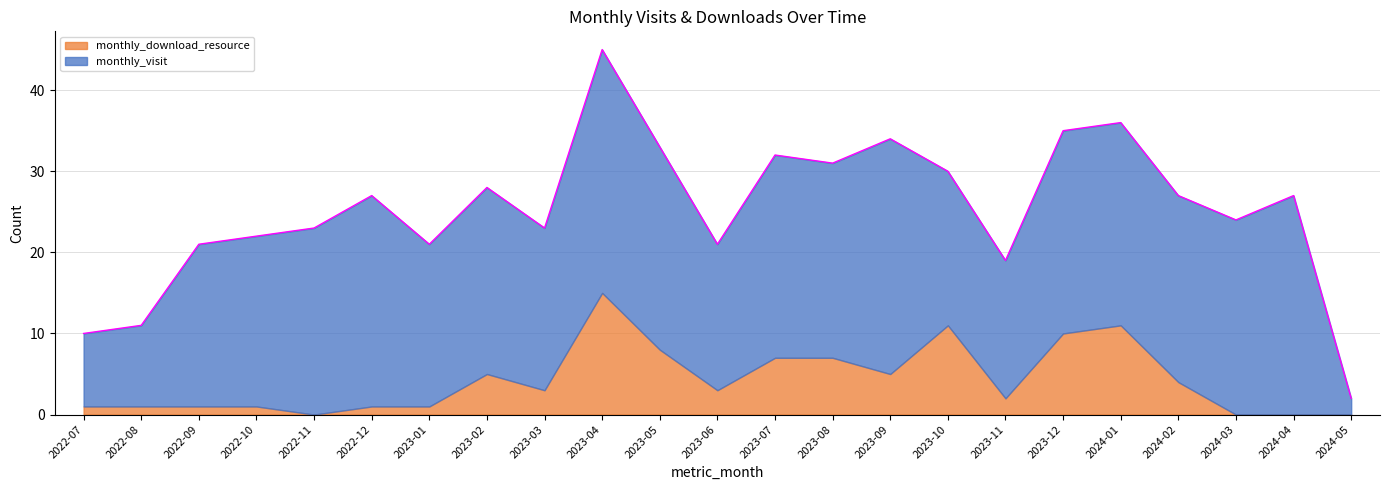

Does the chart display data point markers on the line(s)?

No